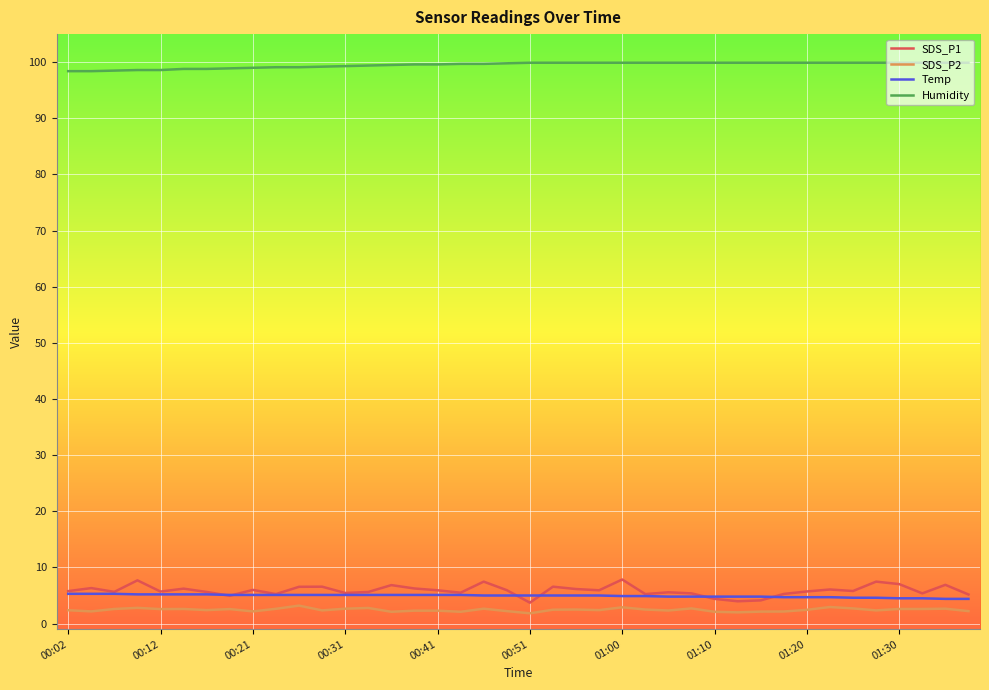

What is the maximum value for SDS_P2?

3.2